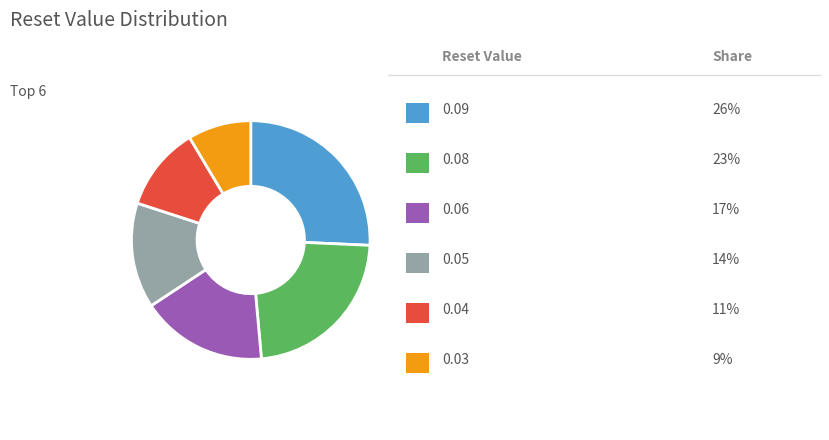

Is there any slice that represents more than half of the pie?

No